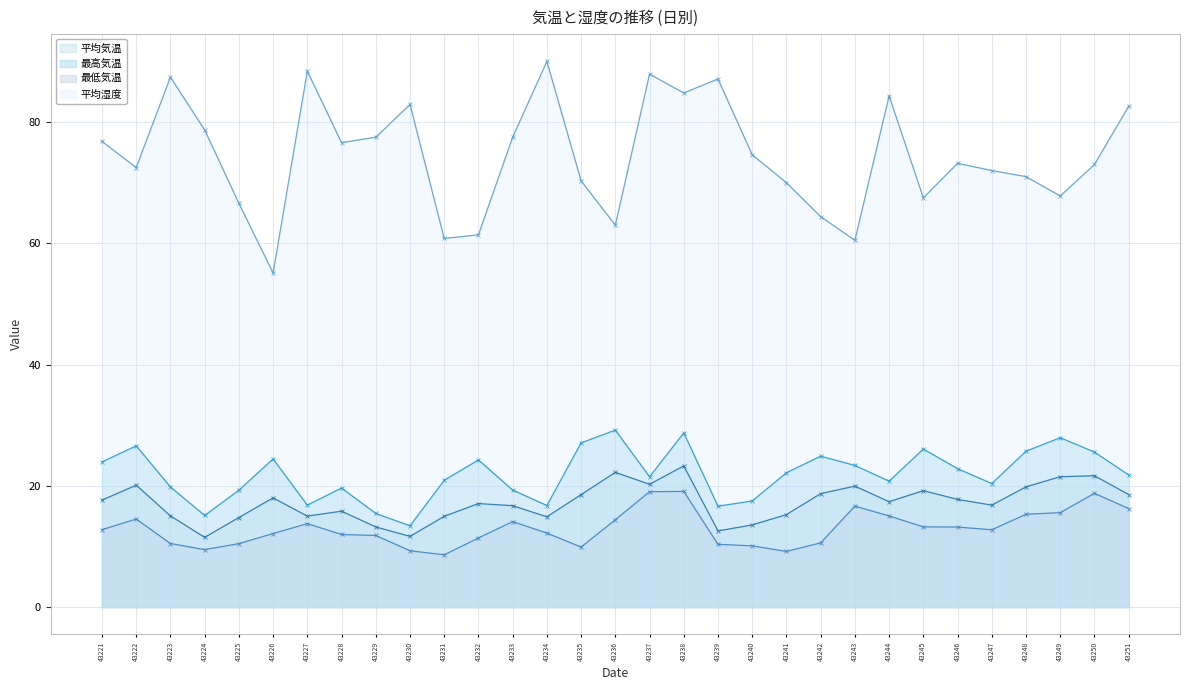

What is the total value across all series at 43239?

126.7